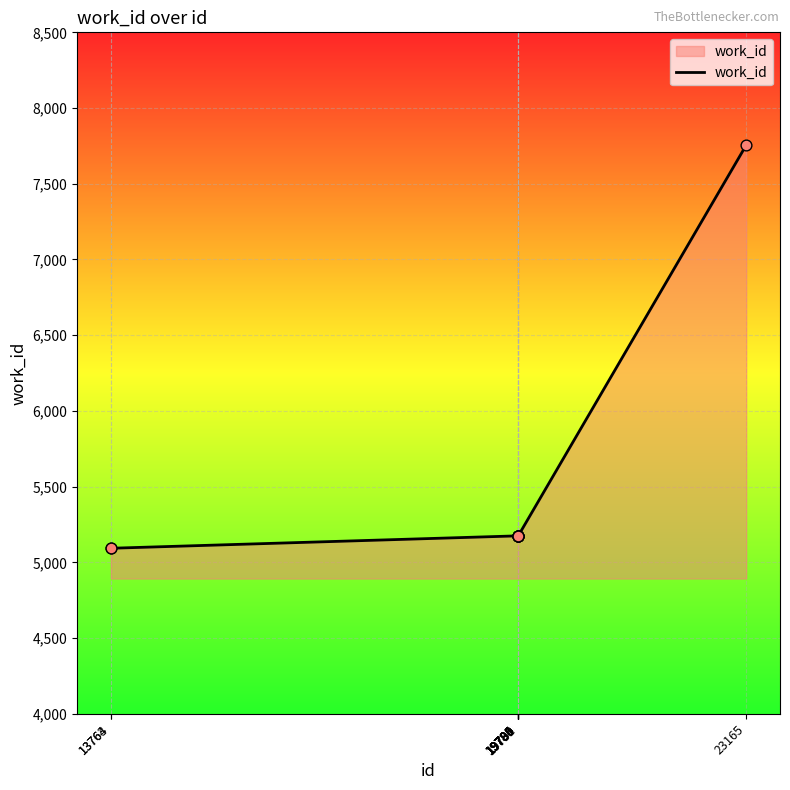

What is the ratio of the value at 19786 to the value at 19788?

1.0